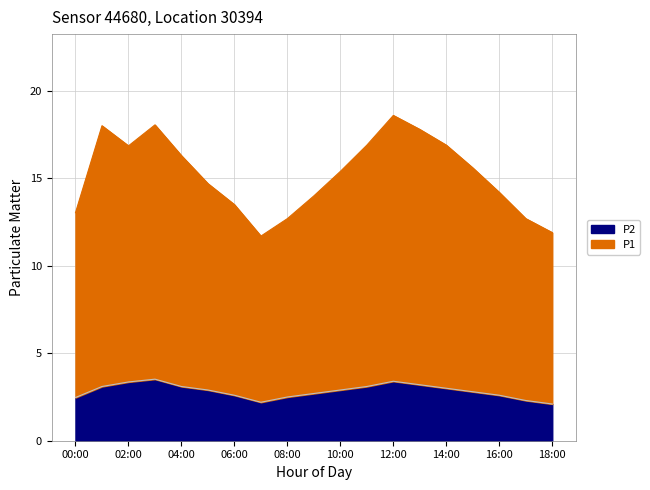

What is the spread (max minus min) of values at 16:00?

11.6